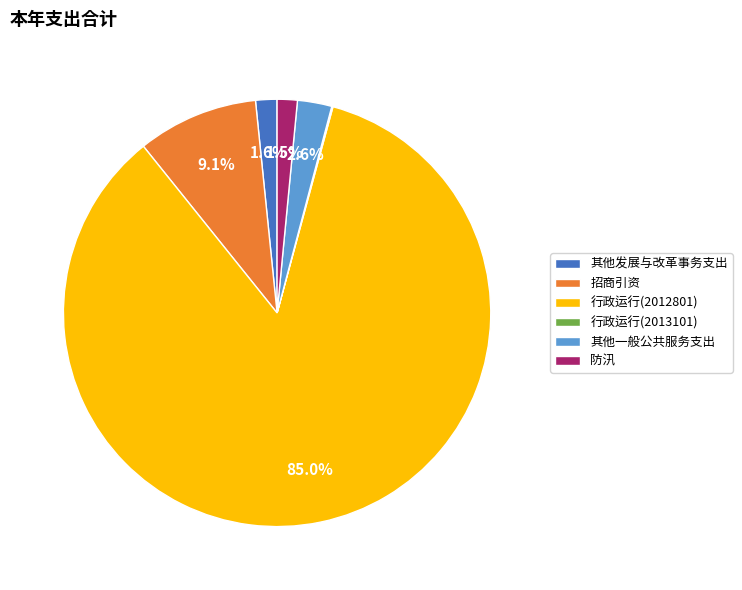

Which has a higher value, 防汛 or 招商引资?

招商引资